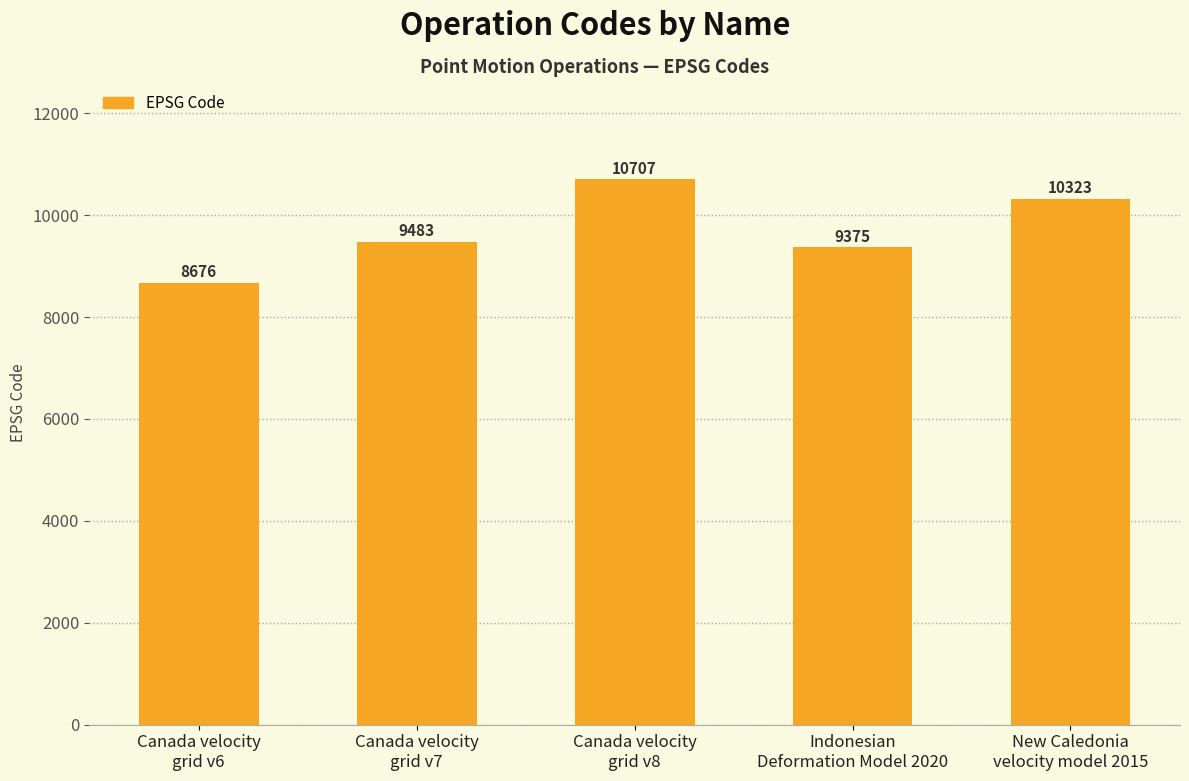

True or false: the data shows 3214 at Canada velocity
grid v6.

False